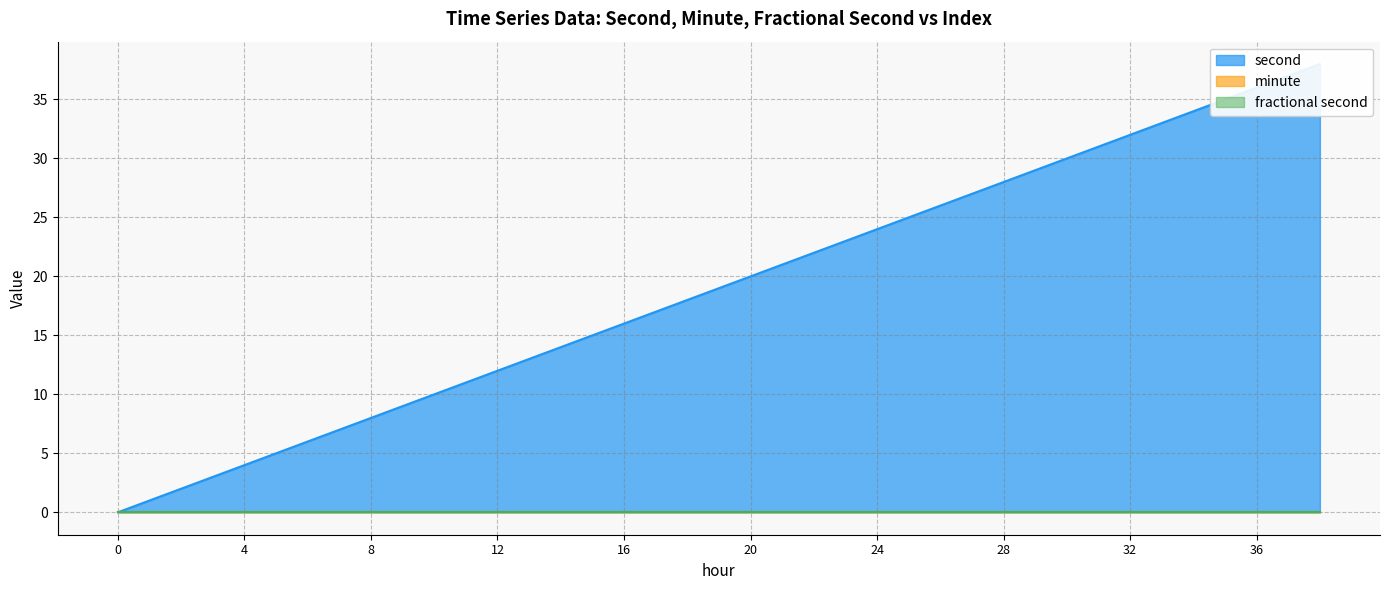

At 28, list the series in order from largest to smallest.

second, minute, fractional second